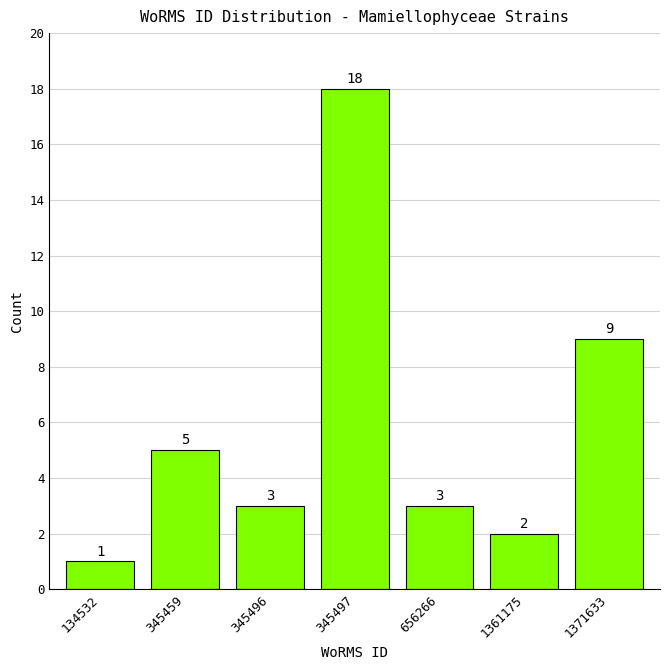

Reading right to left, extract all data points from this chart.

1371633=9	1361175=2	656266=3	345497=18	345496=3	345459=5	134532=1